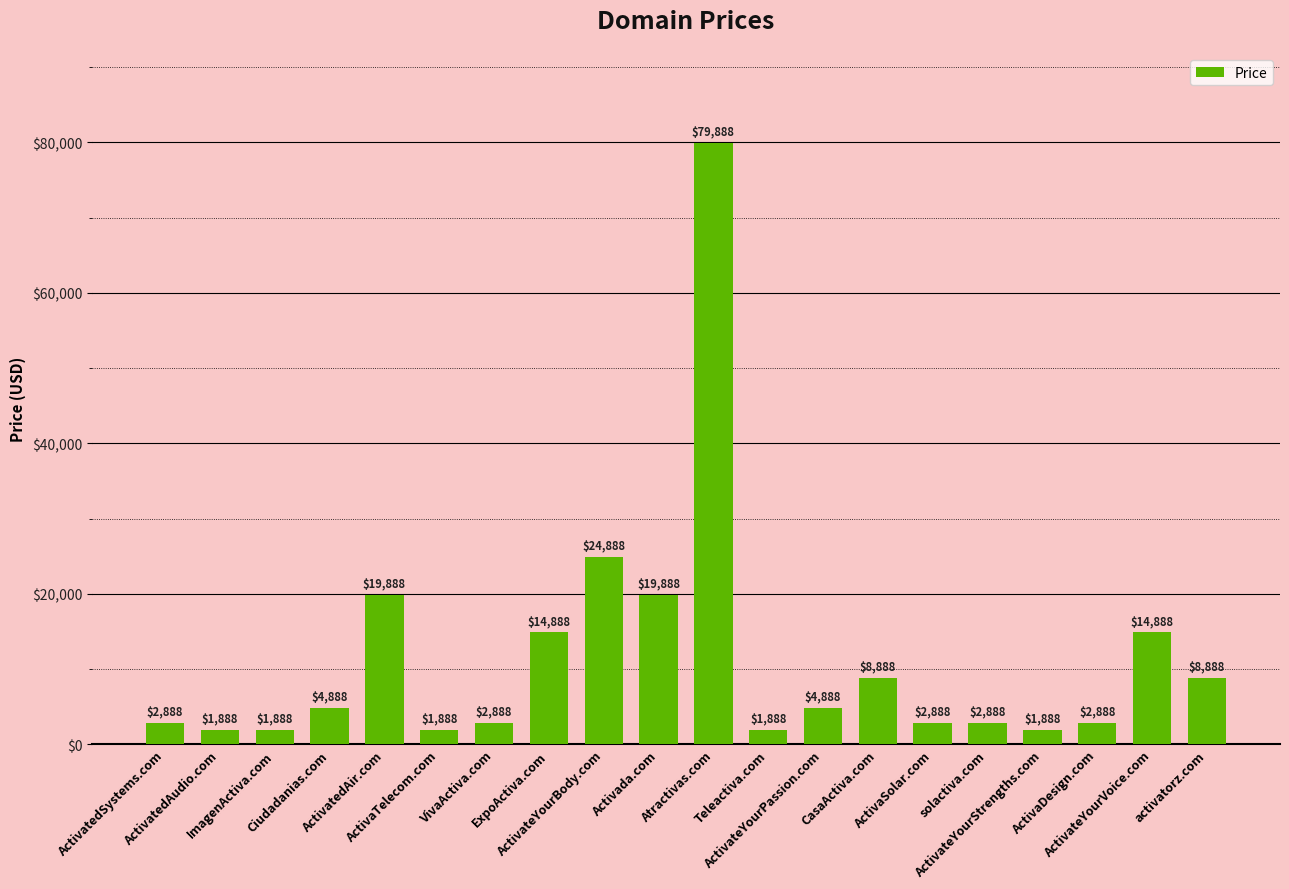

At which category does the chart reach its peak across all series?

Atractivas.com